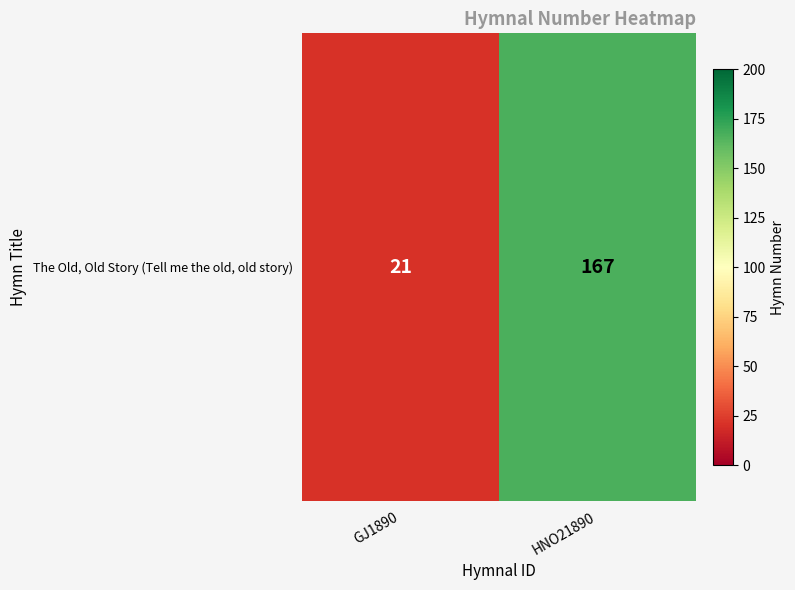

Rank the categories by value from highest to lowest.

HNO21890, GJ1890